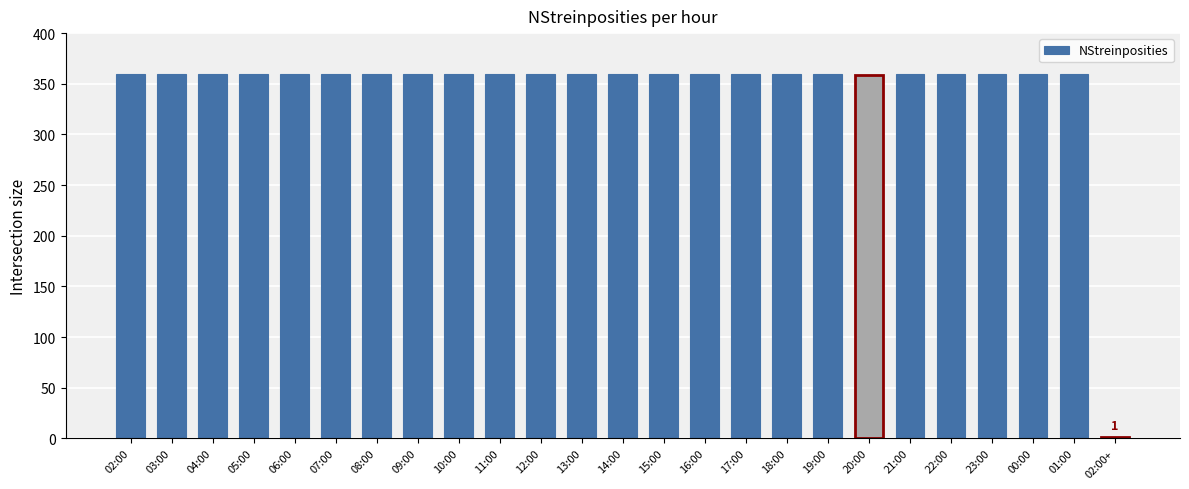

What is the sum of all values?

8640